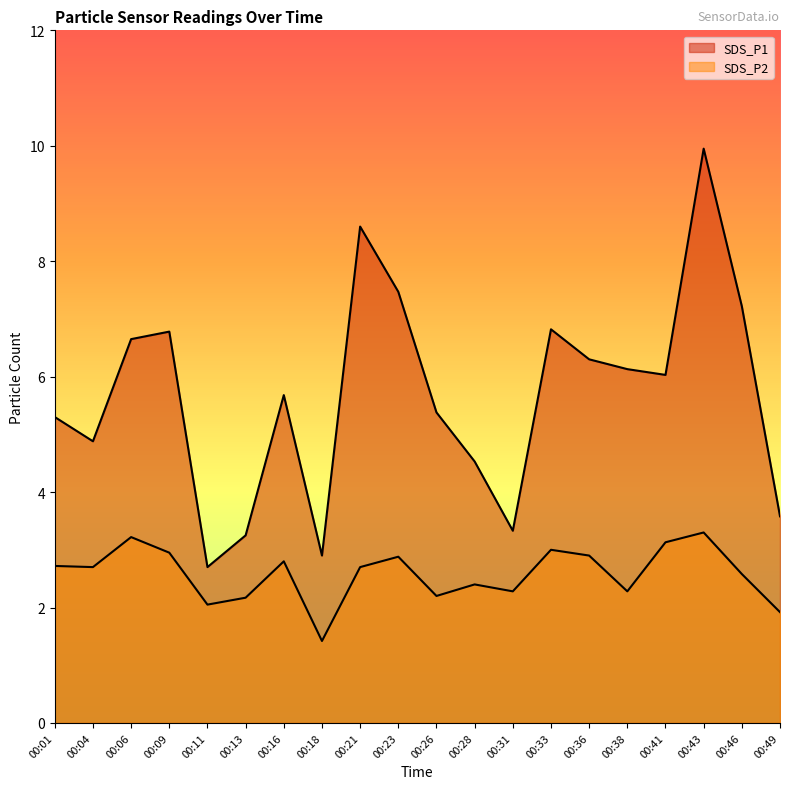

Count the number of categories in the chart.

20